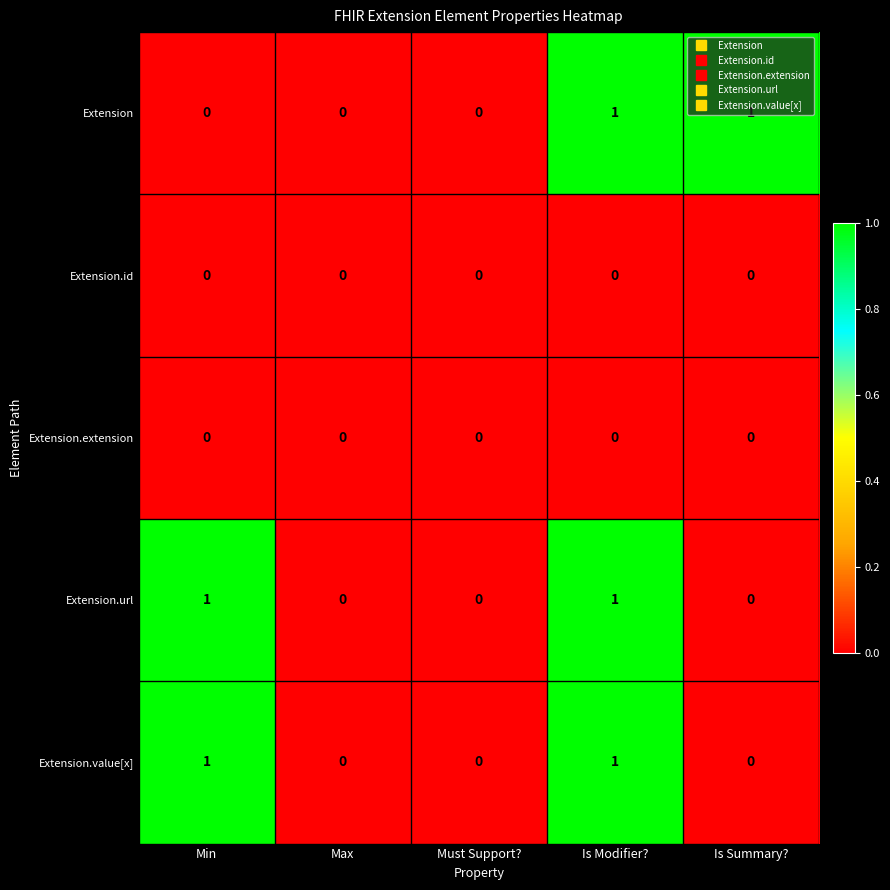

The value of Extension.id at Is Summary? is 0. True or false?

True